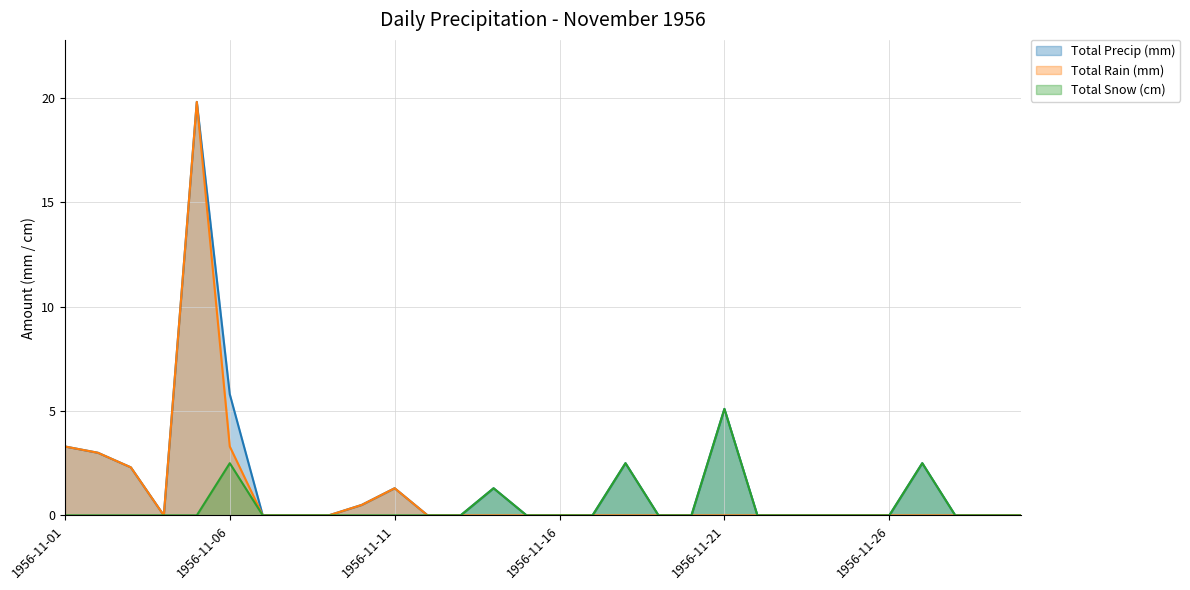

The Total Rain (mm) series shows 6.7 at 1956-11-15. True or false?

False